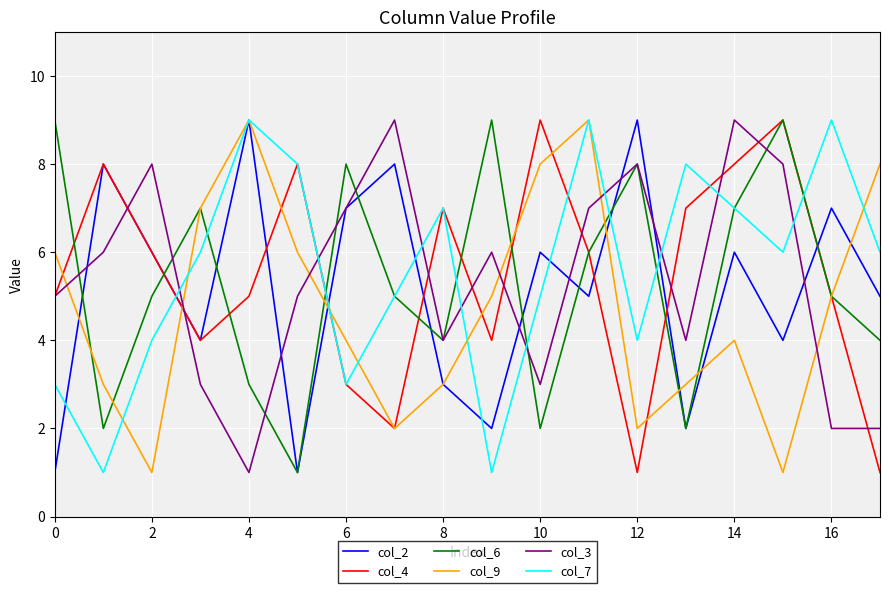

What is the sum of all col_3 values?

97